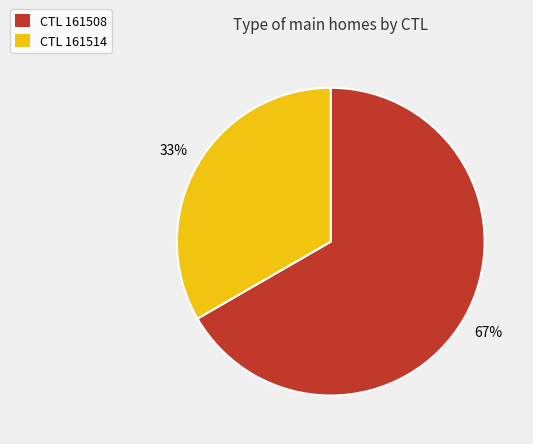

Which category has the smallest portion of the pie?

CTL 161514